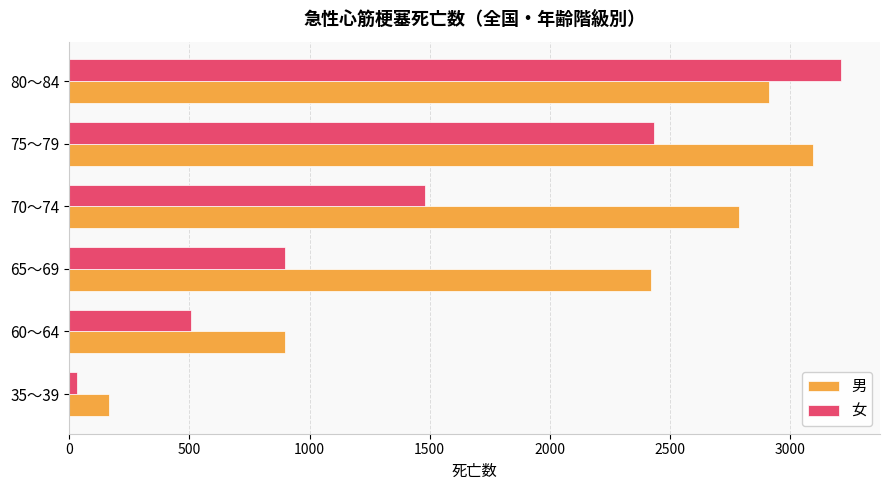

Where is 女 nearest to the value 1622?

70～74